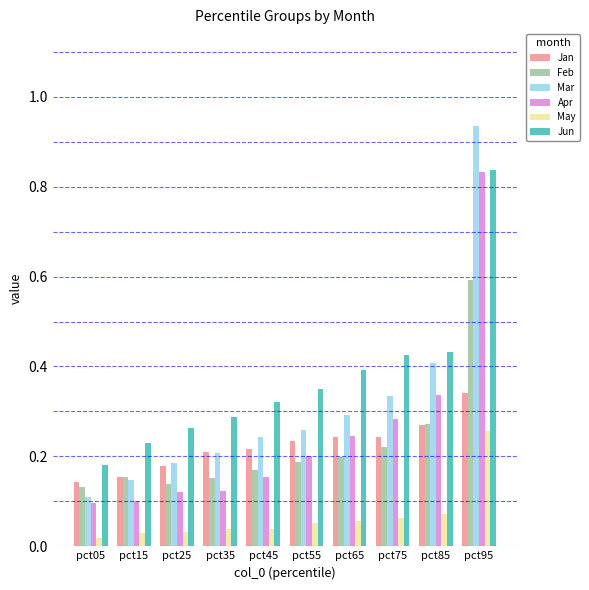

The Feb series shows 0.4 at pct95. True or false?

False